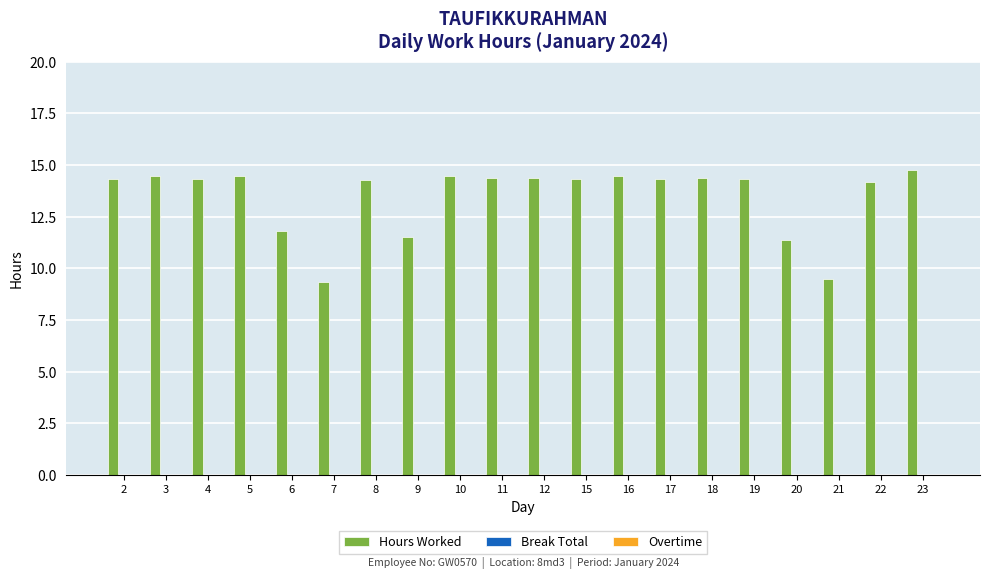

How many bars are there in total?

20